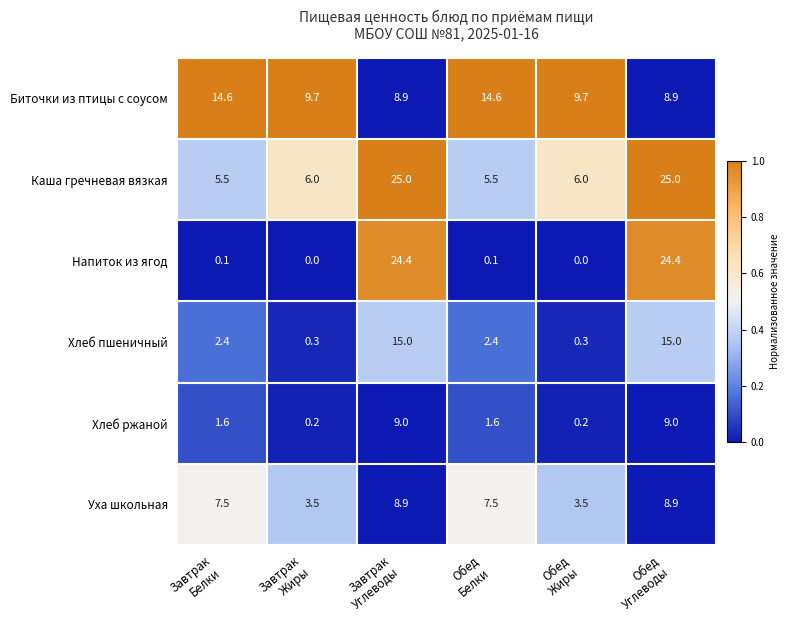

List the series in order of their peak value, highest first.

Каша гречневая вязкая, Напиток из ягод, Хлеб пшеничный, Биточки из птицы с соусом, Хлеб ржаной, Уха школьная